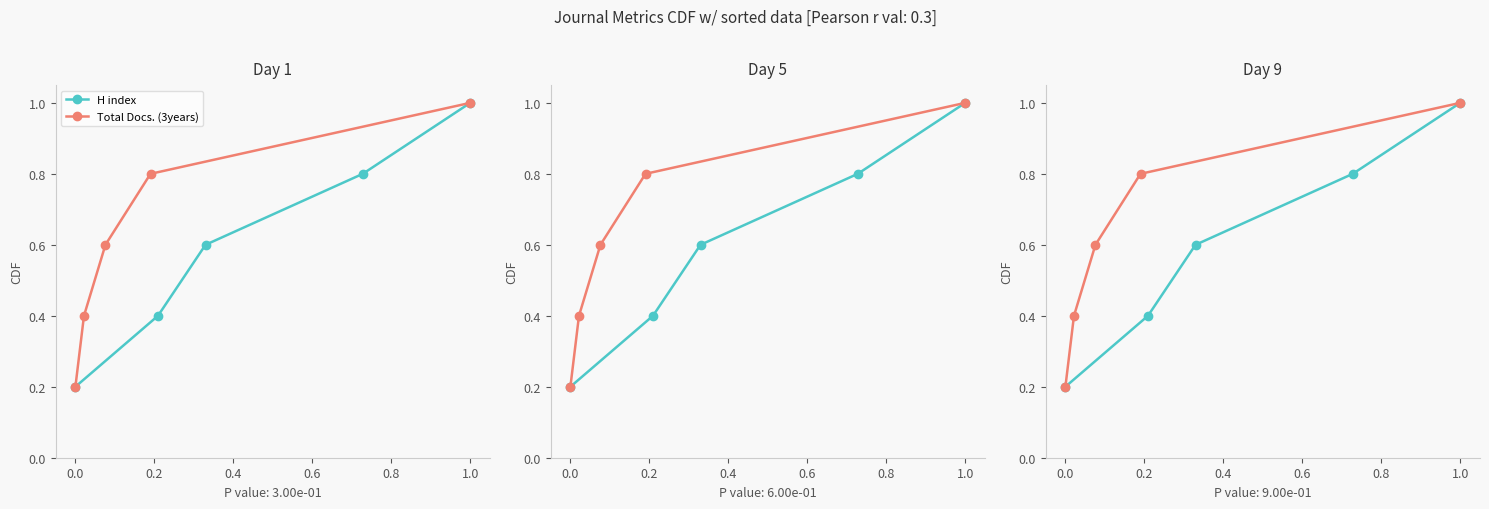

Count the number of categories in the chart.

5